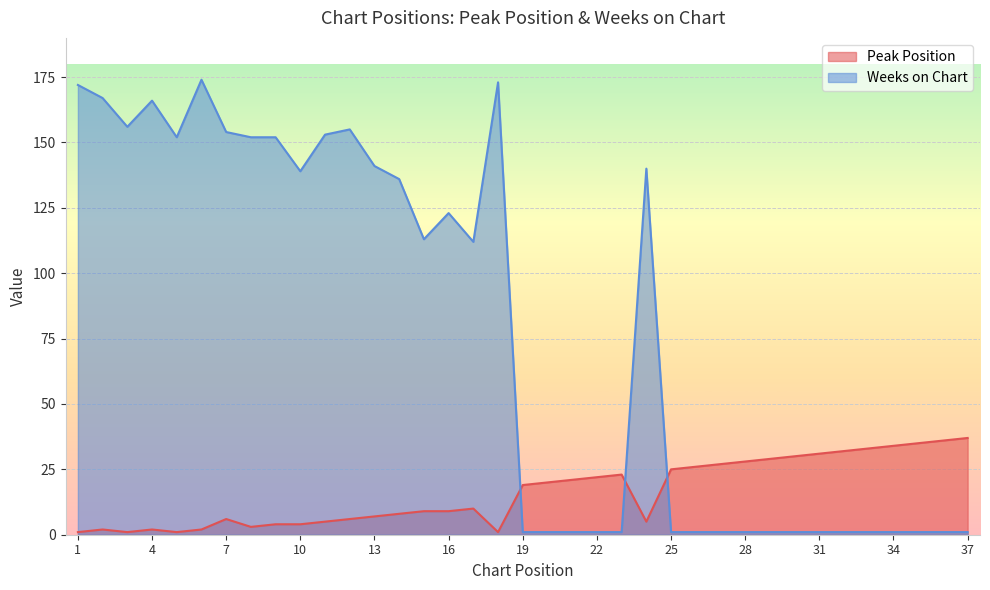

True or false: Peak Position and Weeks on Chart intersect in this chart.

True